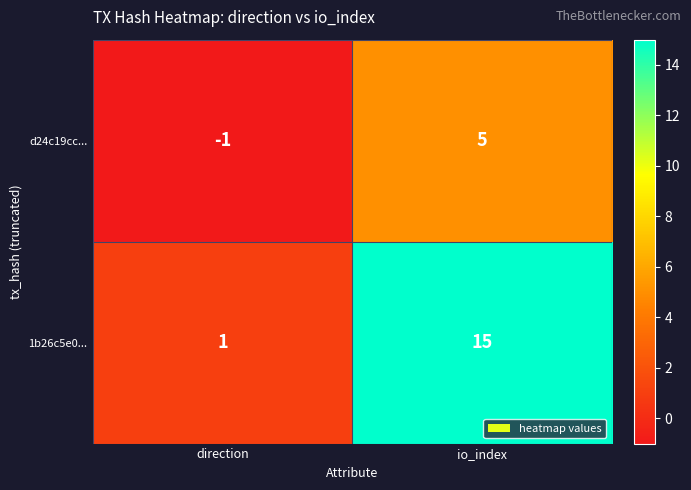

Is it true that 1b26c5e0... equals 0 at direction?

False